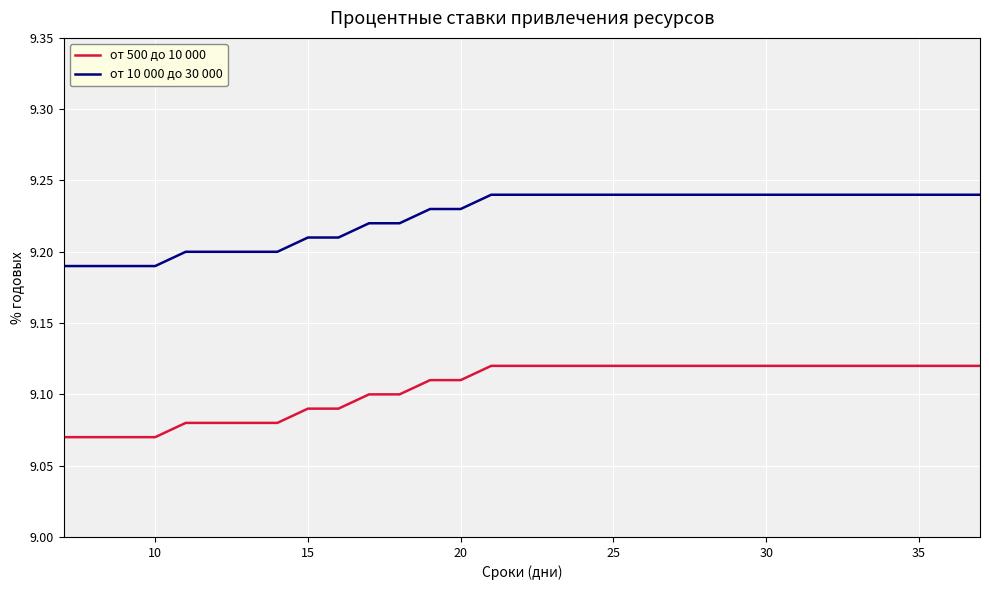

Which series has the largest total across all categories?

от 10 000 до 30 000